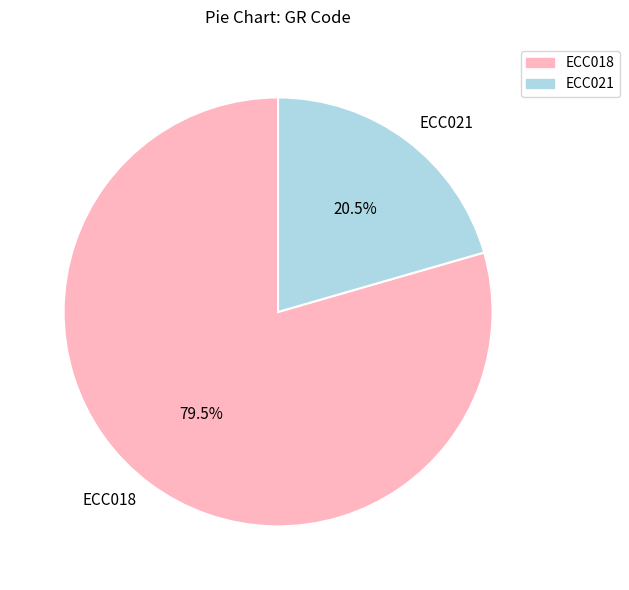

Combined, what portion of the pie is ECC018 and ECC021?

100.0%